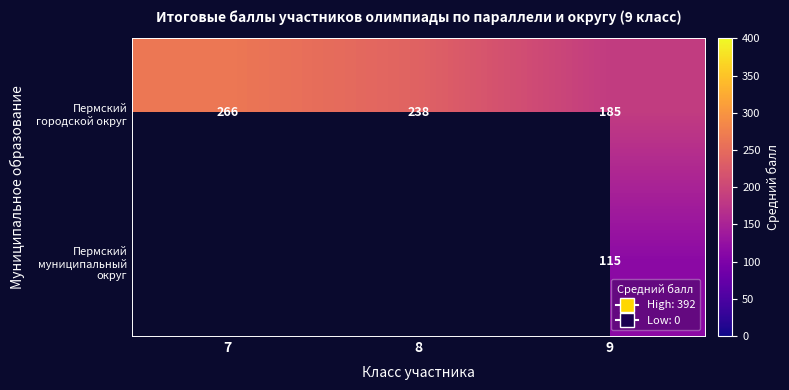

How many categories are shown in the chart?

3